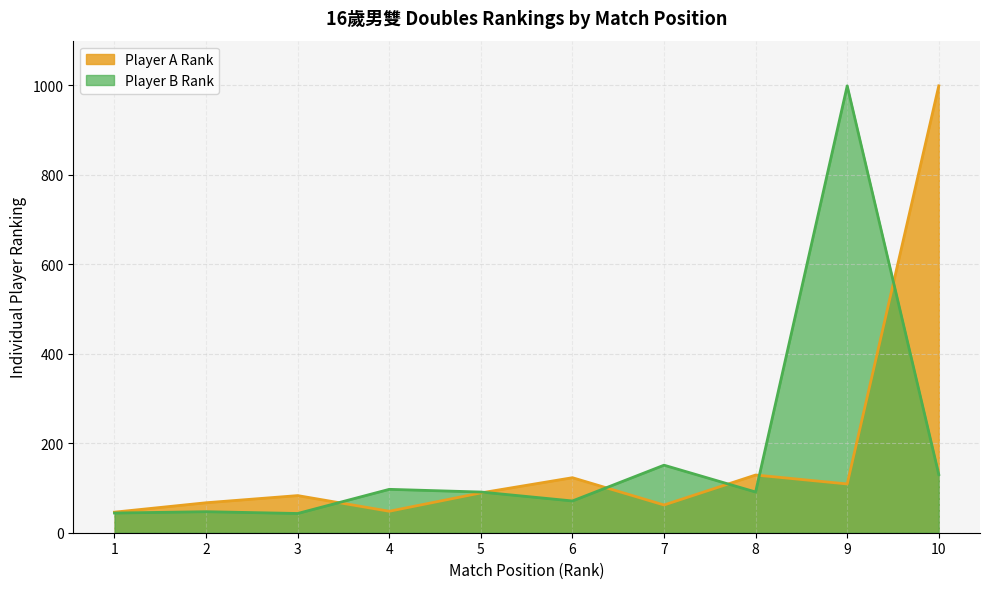

Reading left to right, extract all data points from this chart.

Player A Rank: 46	67	83	48	89	123	62	129	109	999
Player B Rank: 44	47	43	97	91	71	151	91	999	130